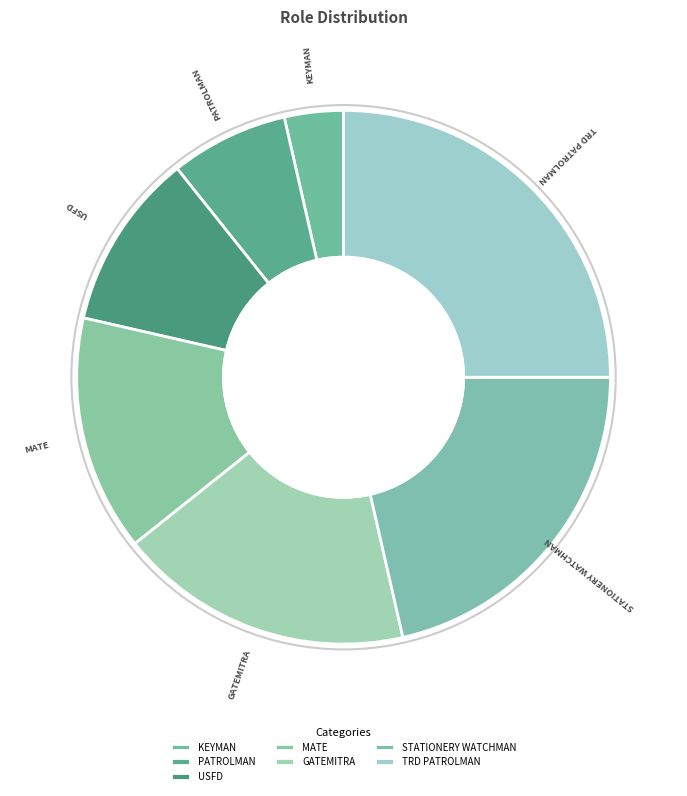

Is the sum of PATROLMAN and KEYMAN greater than half?

No